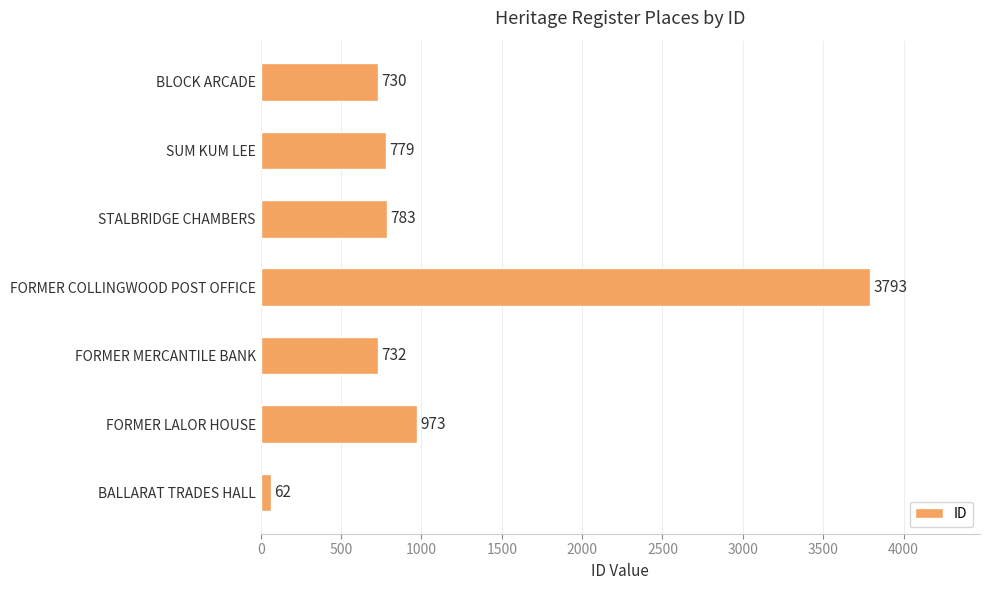

At which label is the value closest to 1927?

FORMER LALOR HOUSE